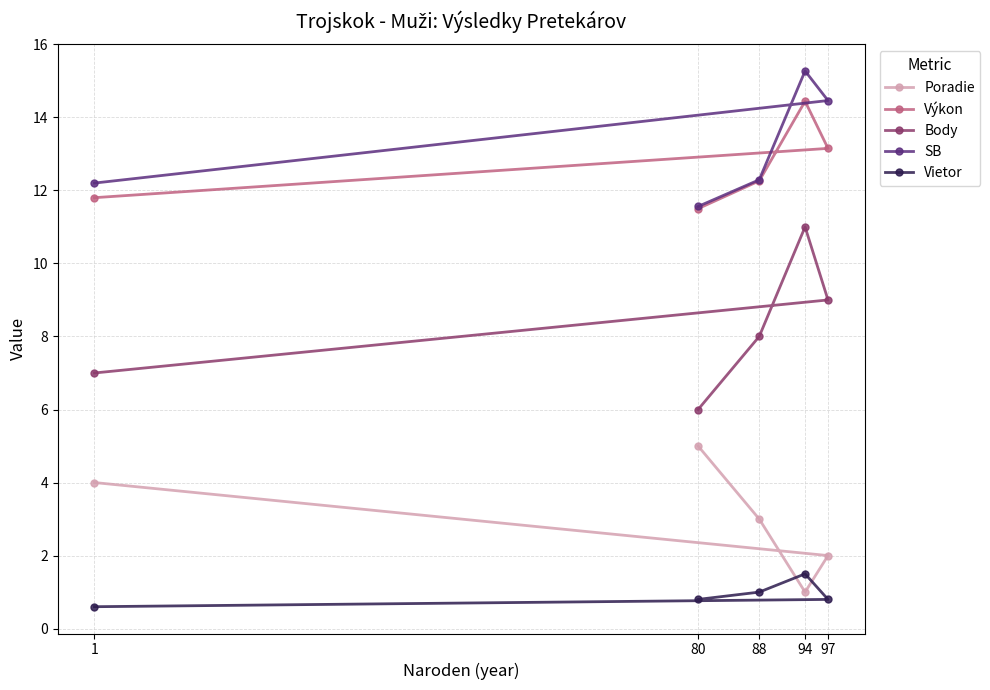

What is the total value across all series at 80?

34.9